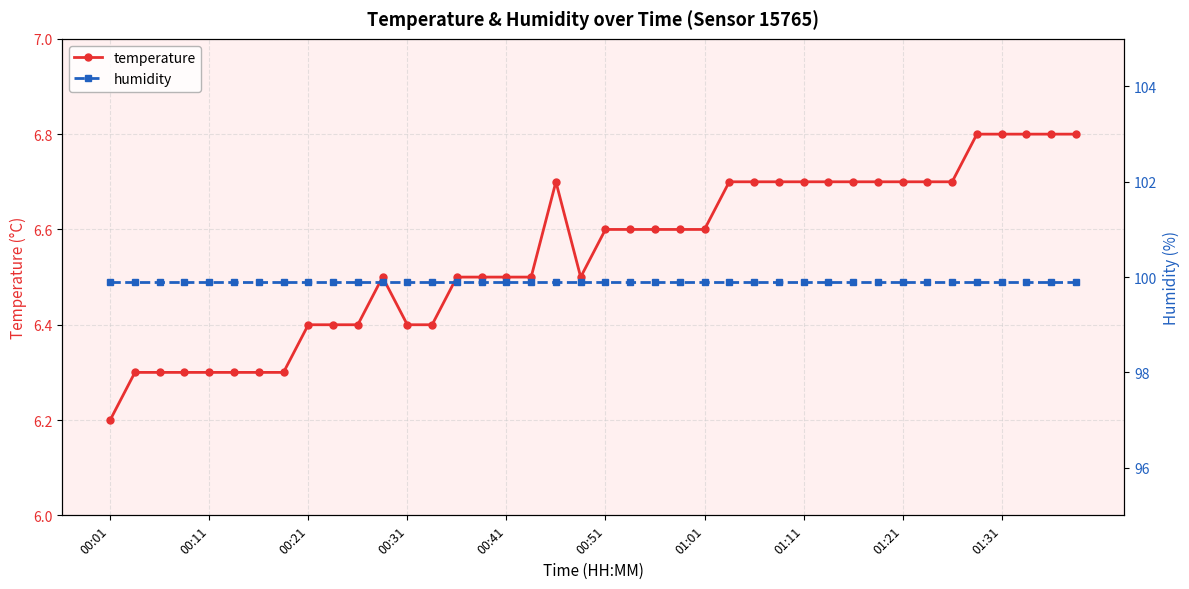

What is the lowest value of the temperature series?

6.2